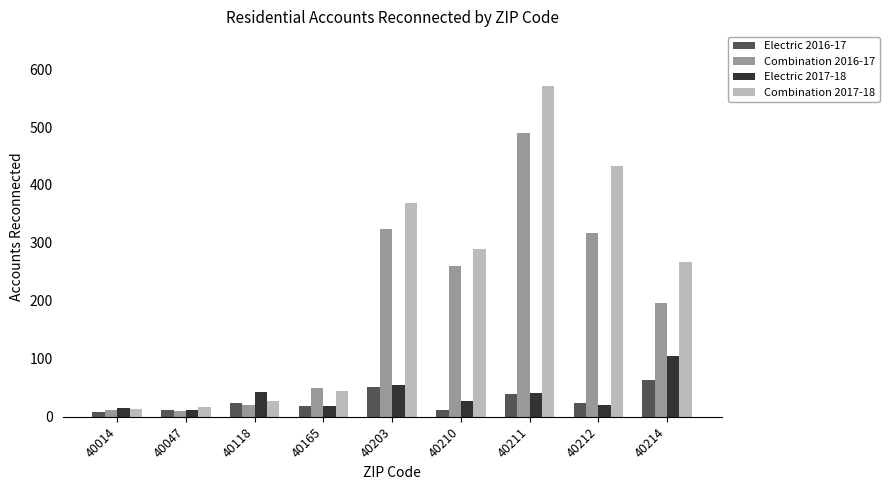

At which label is Combination 2016-17 closest to 249?

40210